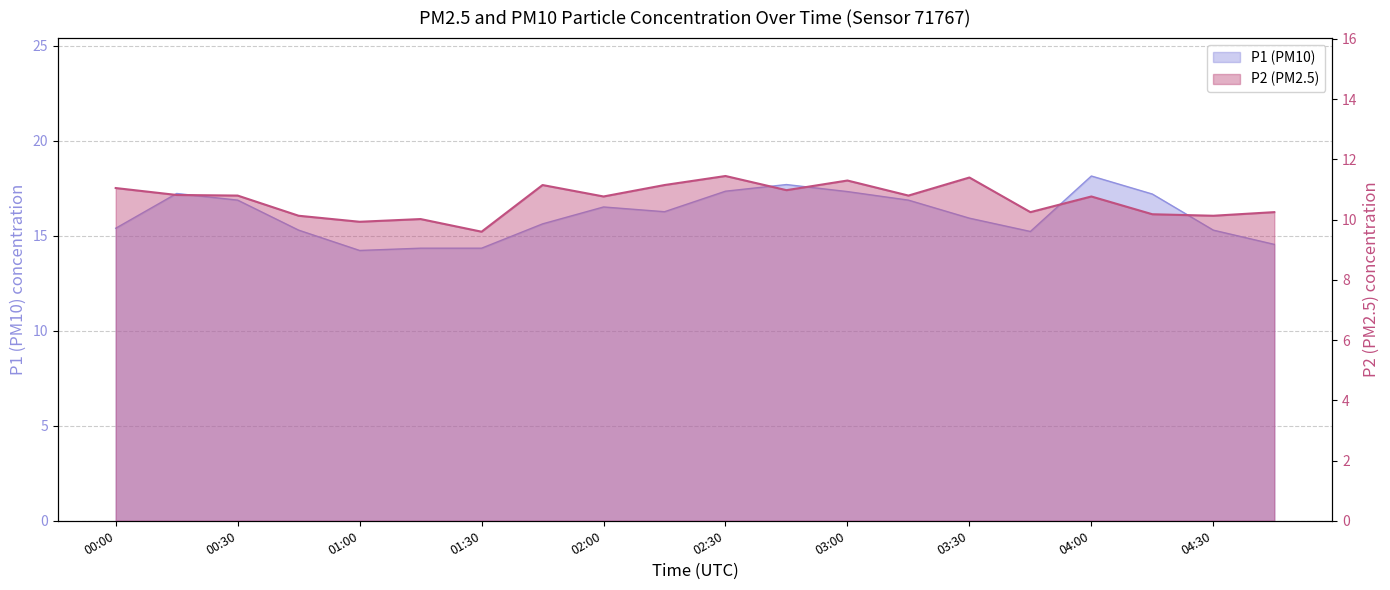

At which category does the chart reach its minimum across all series?

01:30